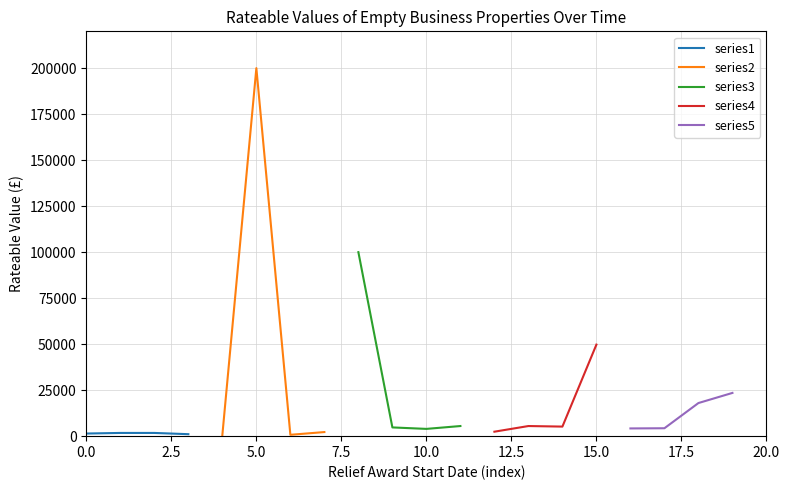

Reading left to right, what are all the values shown in this chart?

series1: 1425	1750	1750	1075
series2: 630	200000	740	2225
series3: 100000	4750	3950	5500
series4: 2425	5500	5200	49750
series5: 4200	4300	18000	23500